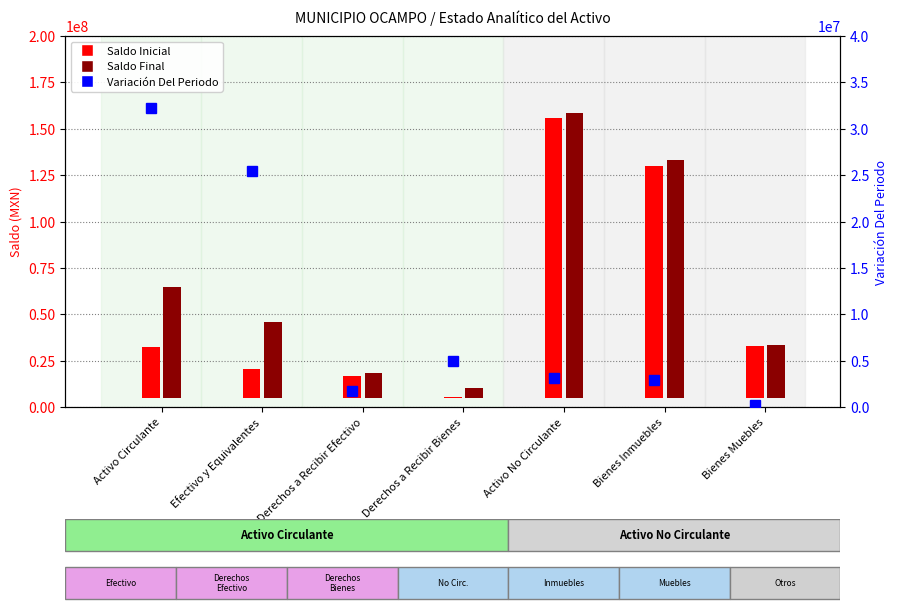

What is the label of the 7th bar from the left?

Bienes Muebles